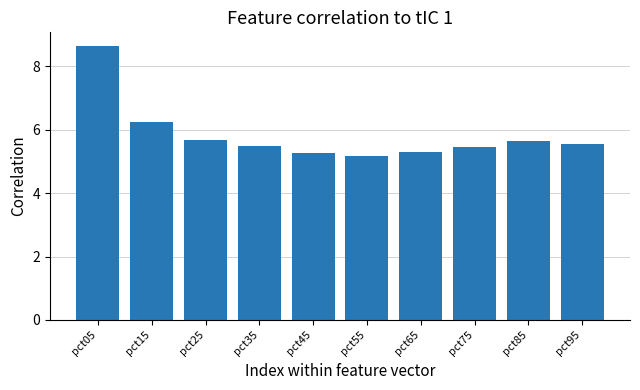

Count the number of data series in this chart.

1